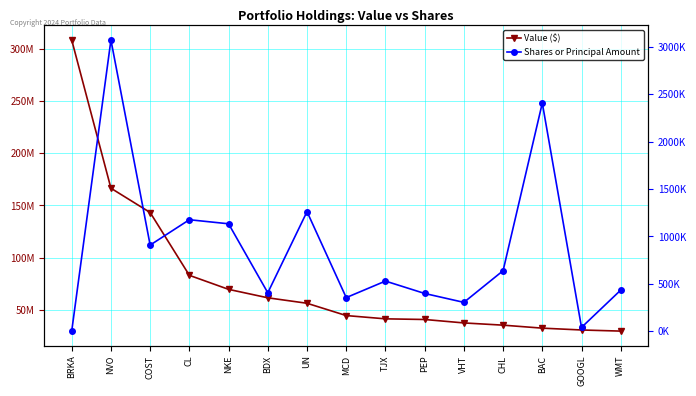

What are all the series names shown in the legend?

Value ($), Shares or Principal Amount